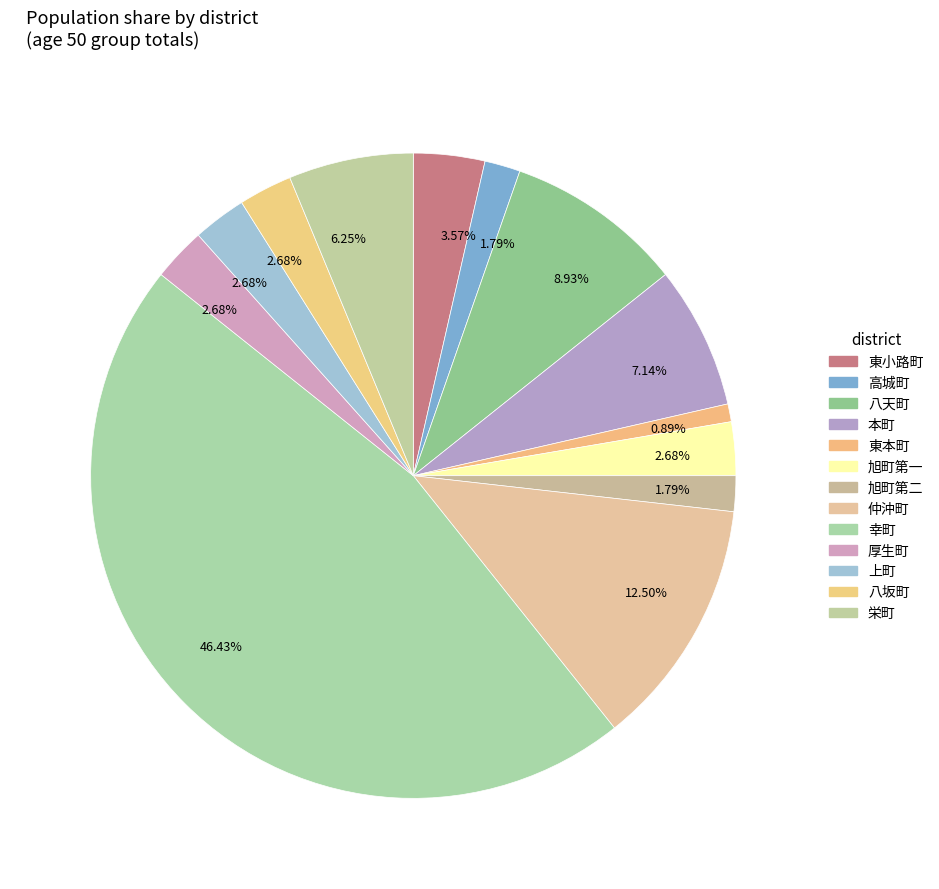

Does 仲沖町 represent more than half of the total?

No